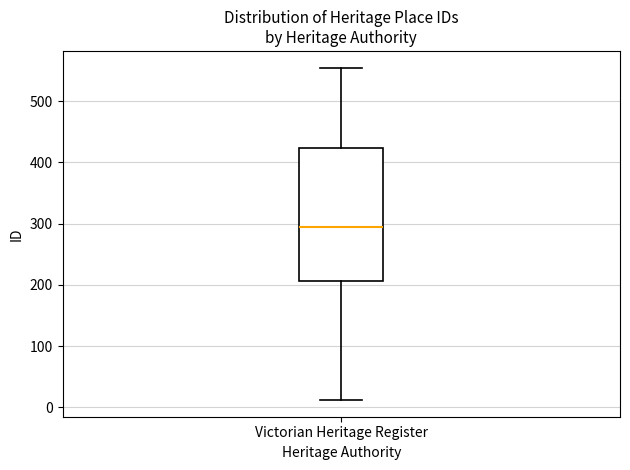

Transcribe this box plot: give where the median line is, the range the box spans, and where the two whiskers end, as read against the y-axis. The values are not printed on the chart, so give them approximately, as read against the axis.

median 290, box 210 to 420, whiskers 10 to 560